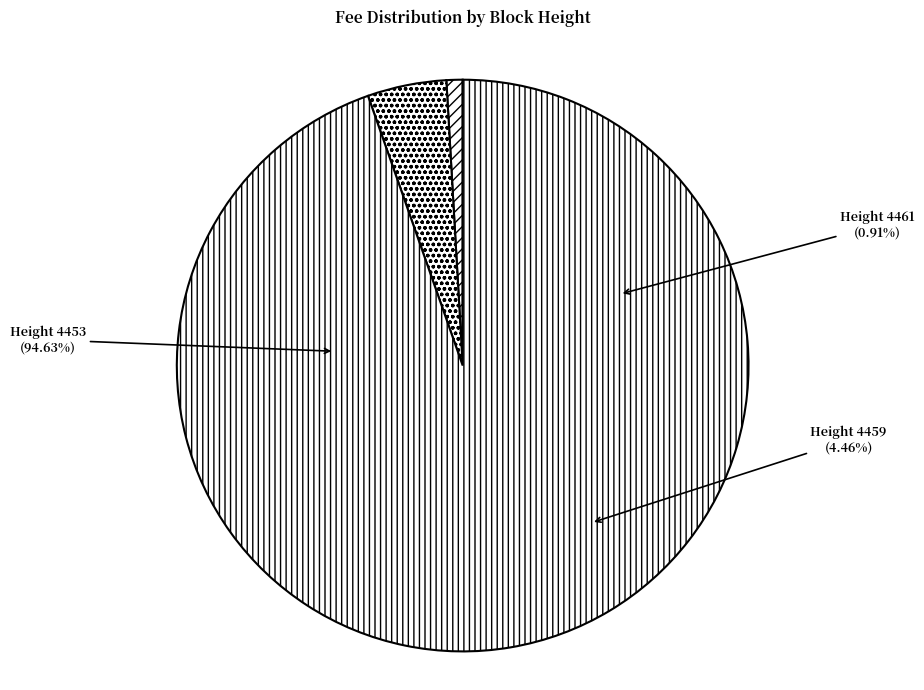

To the nearest percent, what is the combined percentage of Height 4453 and Height 4459?

99%